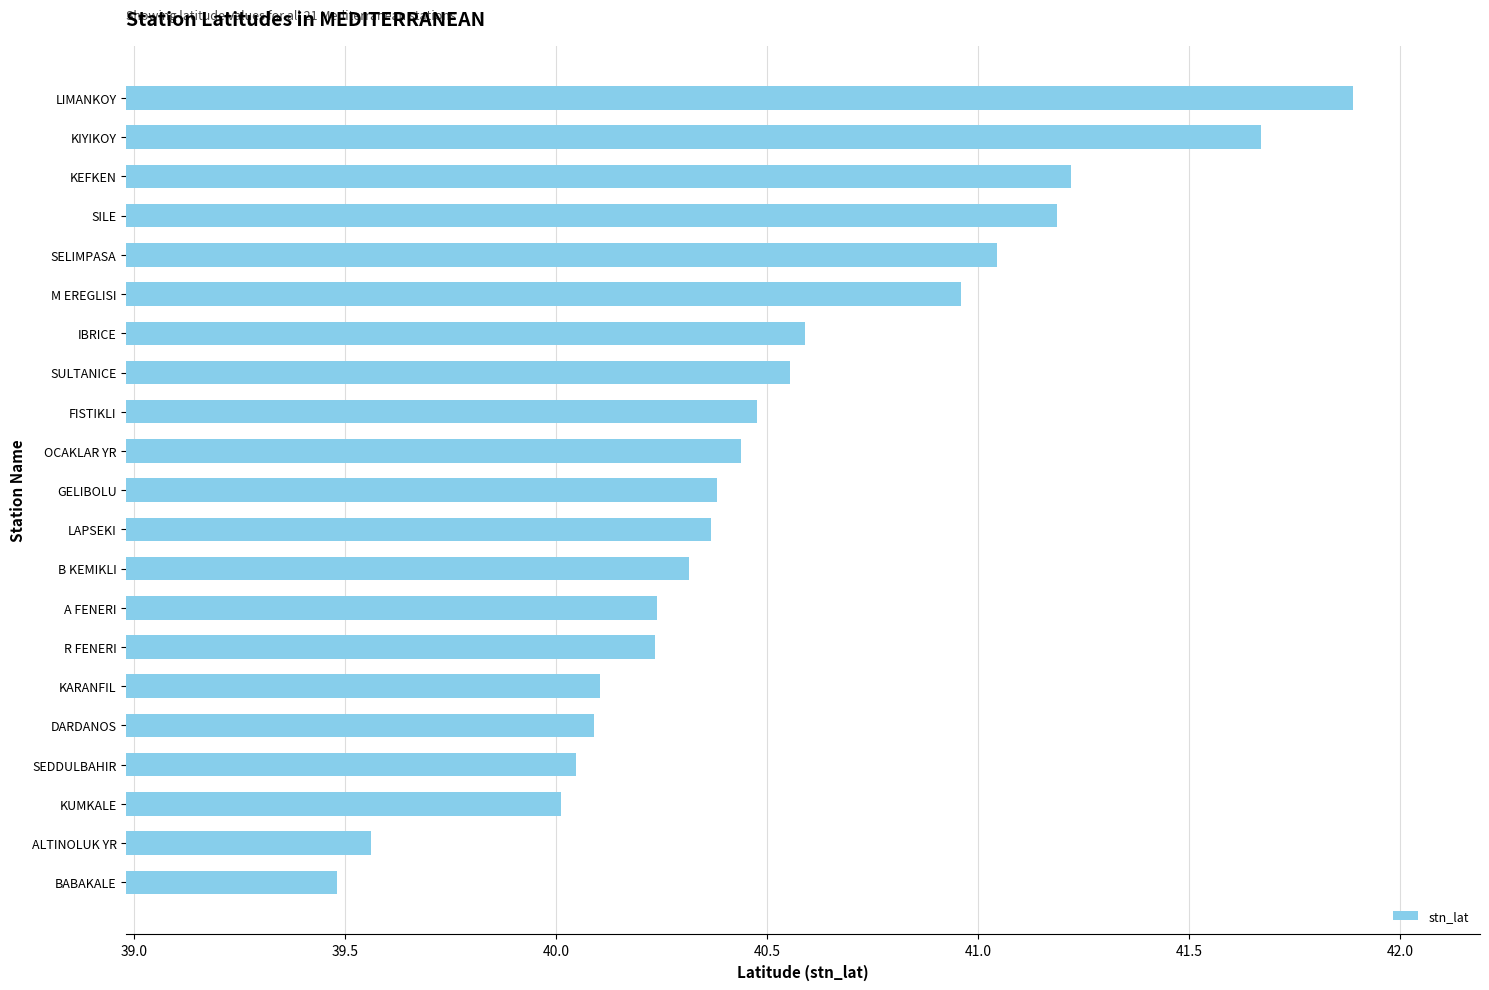

What is the change in value from KARANFIL to M EREGLISI?

+0.9